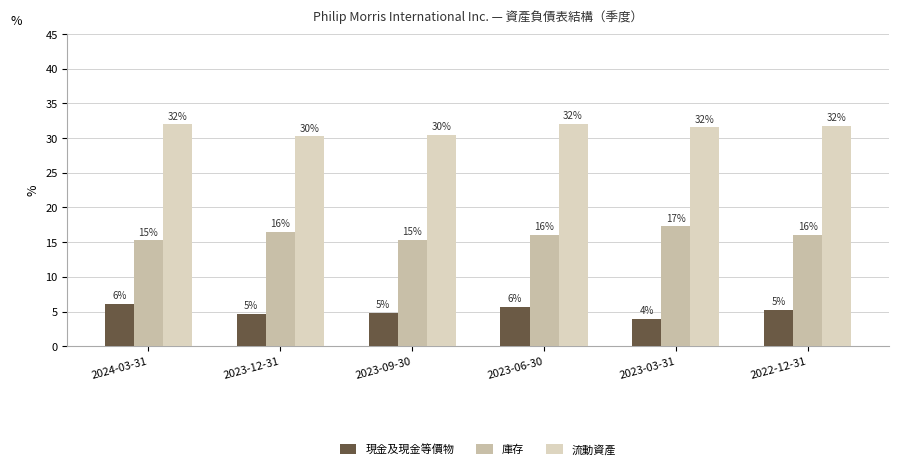

At which category does the chart reach its minimum across all series?

2023-03-31